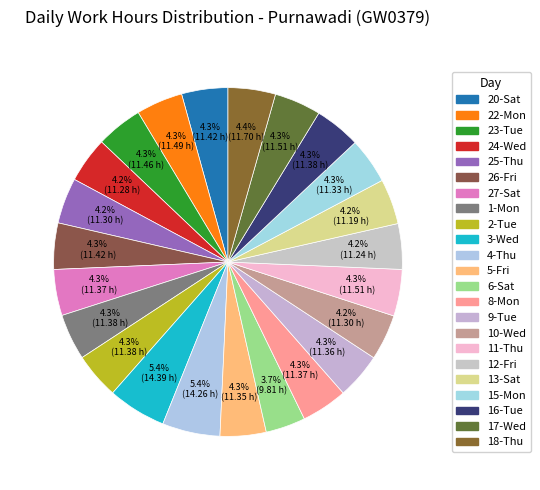

To the nearest percent, what portion does 20-Sat represent?

4%